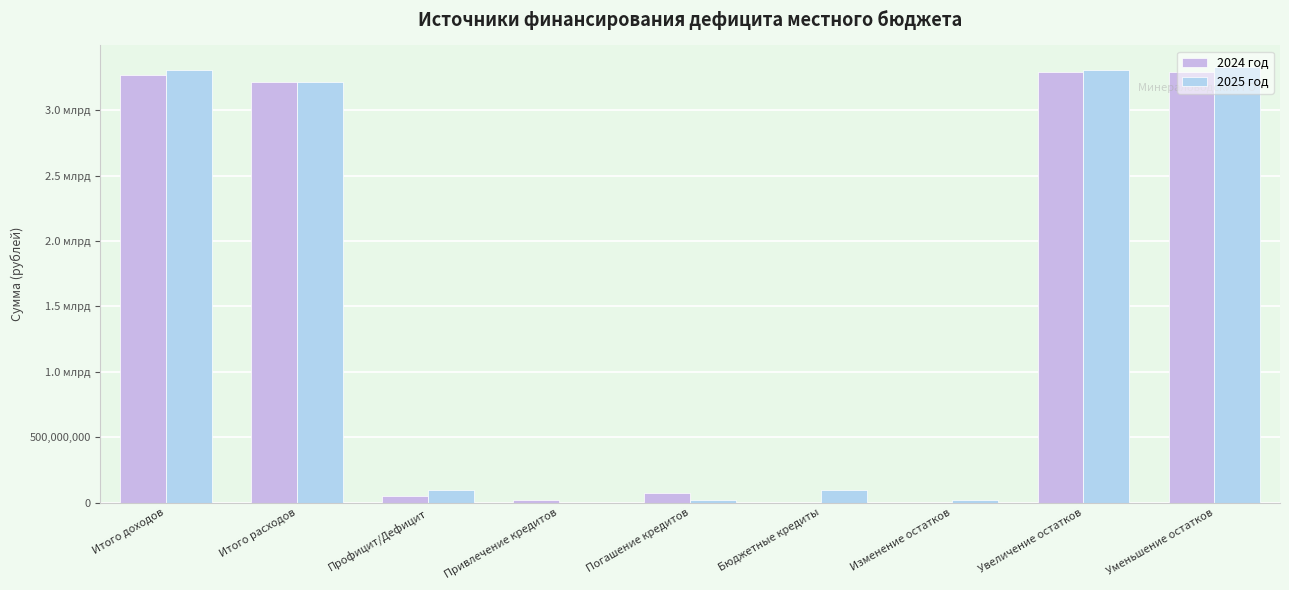

Reading left to right, extract all data points from this chart.

2024 год: Итого доходов=3271506810	Итого расходов=3218882566	Профицит/Дефицит=52624244	Привлечение кредитов=20375756	Погашение кредитов=73000000	Бюджетные кредиты=0	Изменение остатков=0	Увеличение остатков=3291882566	Уменьшение остатков=3291882566
2025 год: Итого доходов=3308866526	Итого расходов=3212994526	Профицит/Дефицит=95872000	Привлечение кредитов=0	Погашение кредитов=20375756	Бюджетные кредиты=95872000	Изменение остатков=20375756	Увеличение остатков=3308866526	Уменьшение остатков=3329242282